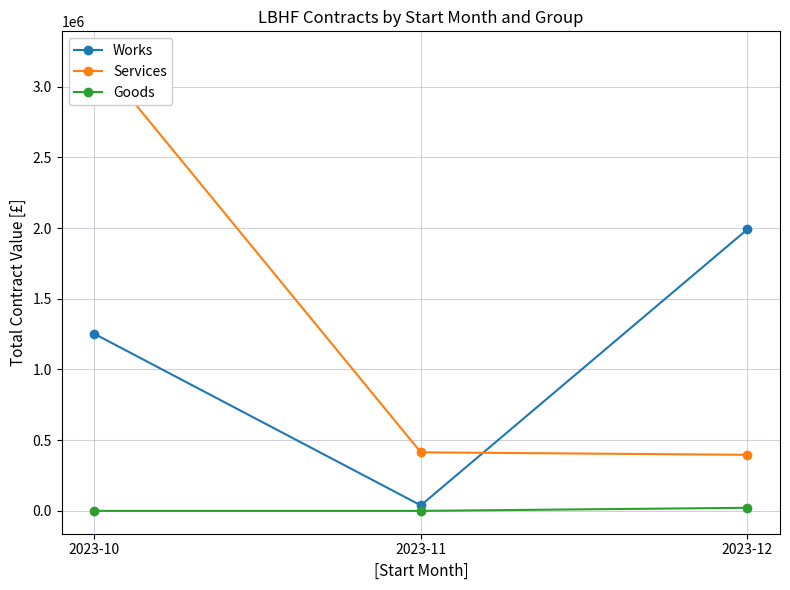

What is the sum of all Goods values?

21870